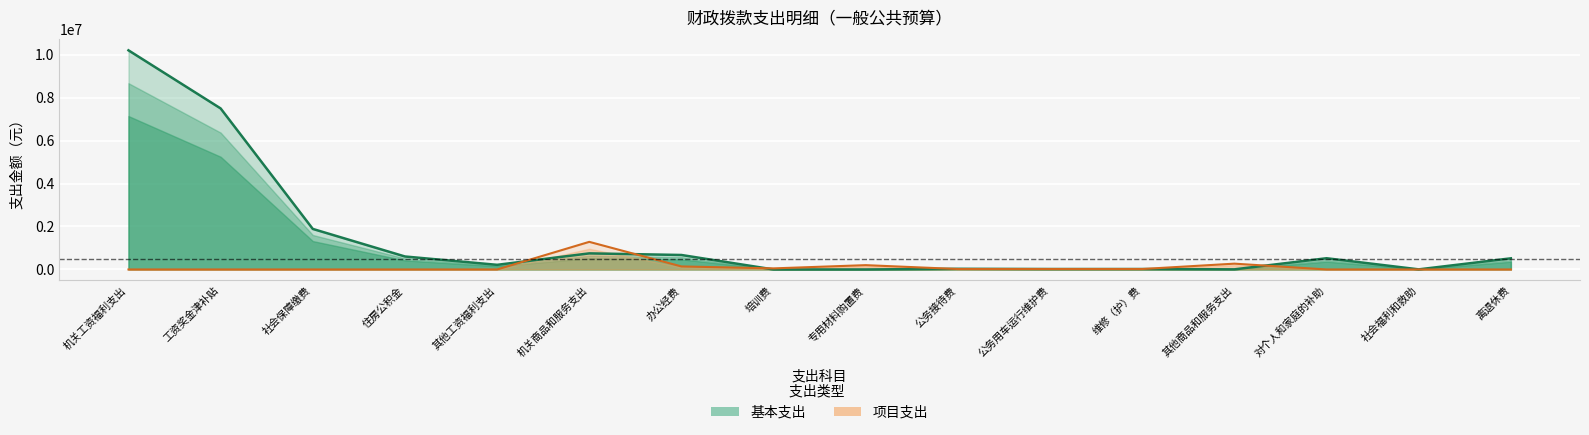

How many values in the 项目支出 series exceed 20000?

5